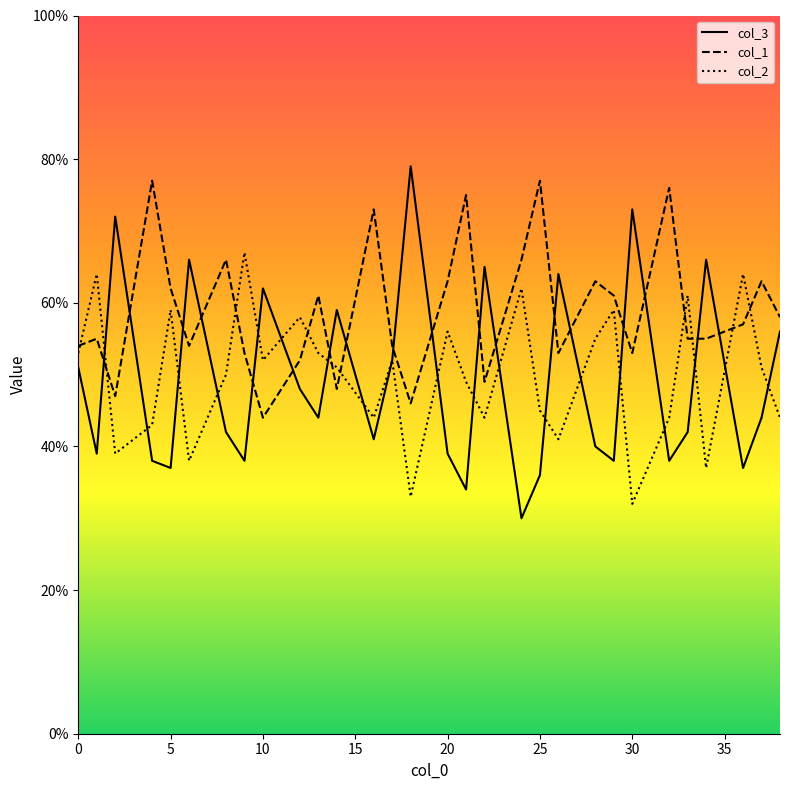

Which series has the largest range (max minus min)?

col_3